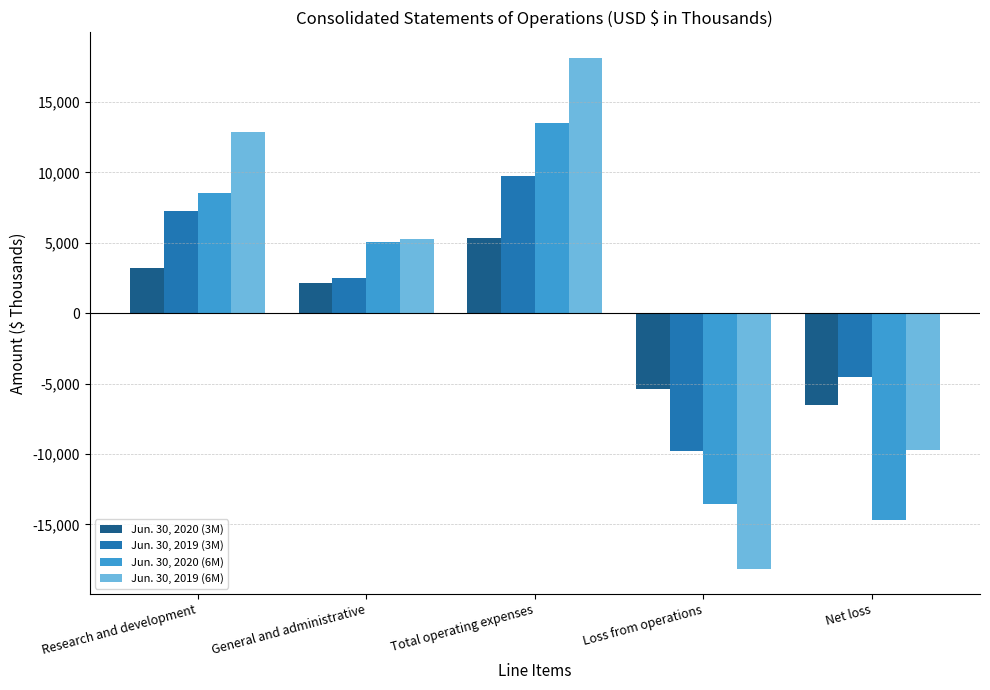

How many negative values does the Jun. 30, 2020 (6M) series have?

2